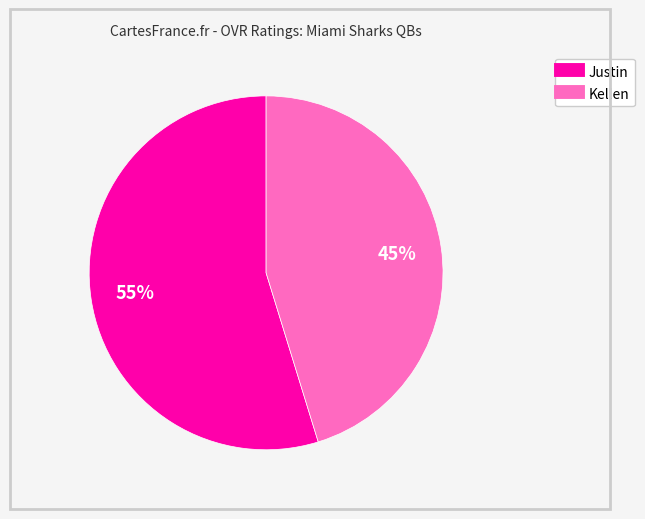

How many slices are in this pie chart?

2